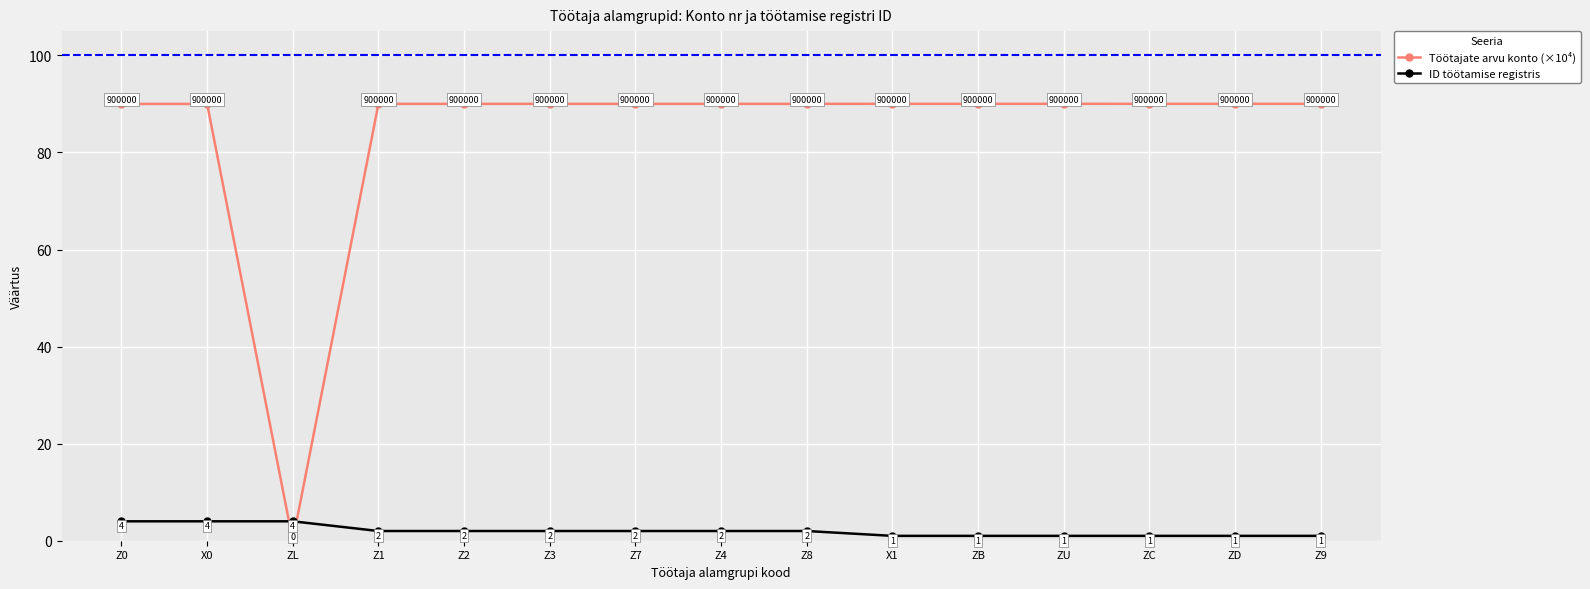

Which series has the largest total across all categories?

Töötajate arvu konto (×10⁴)